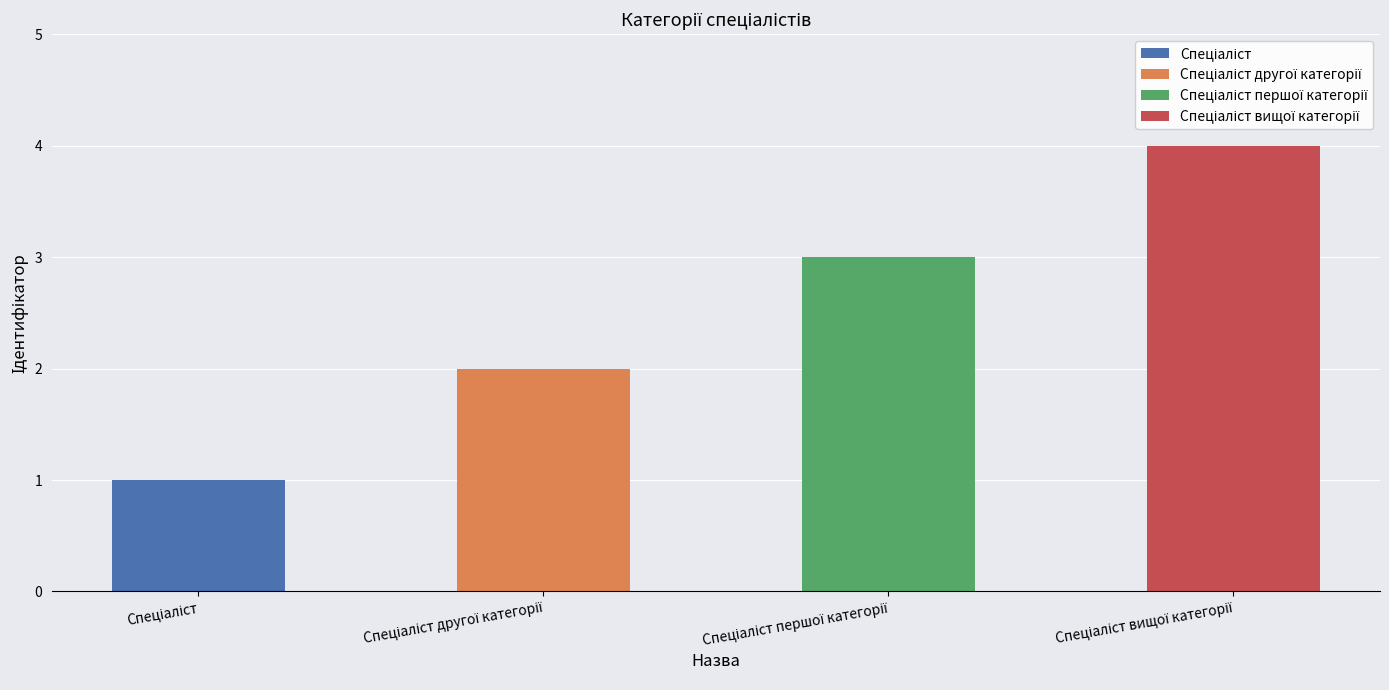

Is it true that the value at Спеціаліст першої категорії is 4?

False